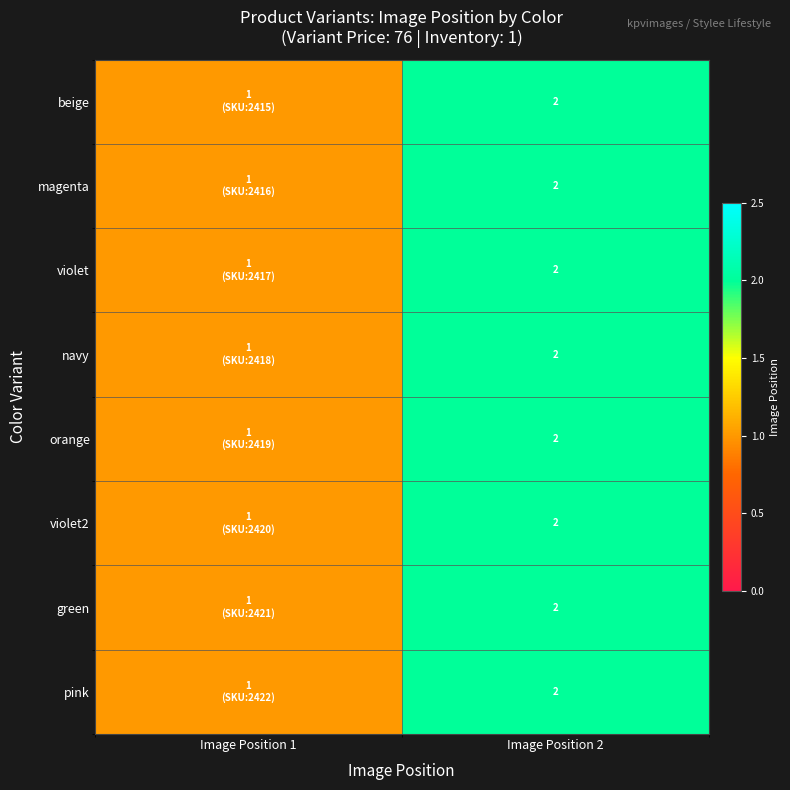

The value of violet2 at Image Position 2 is 2. True or false?

True